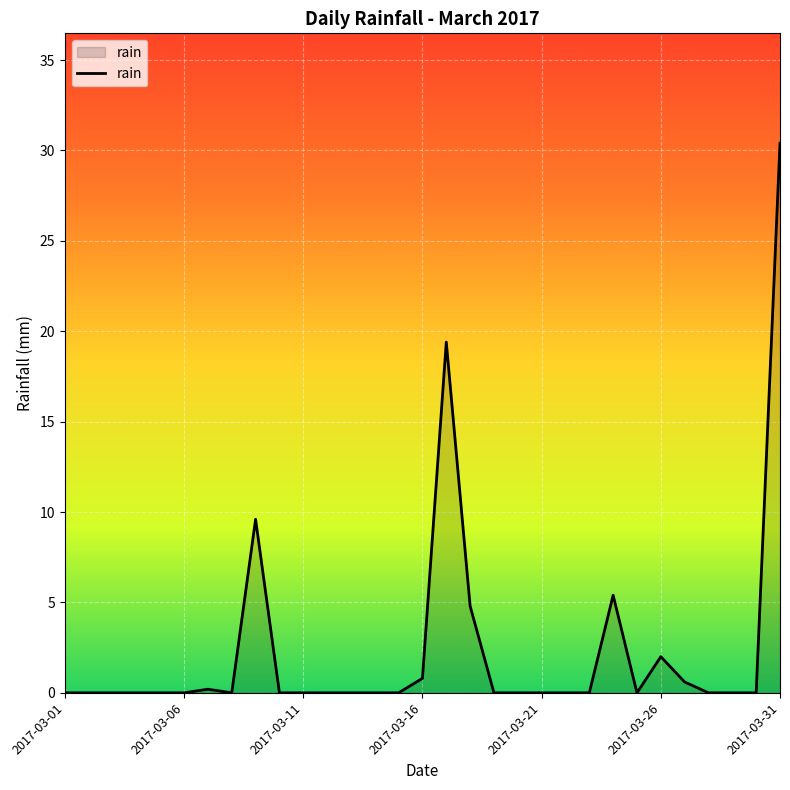

What is the maximum value shown in the chart?

30.4